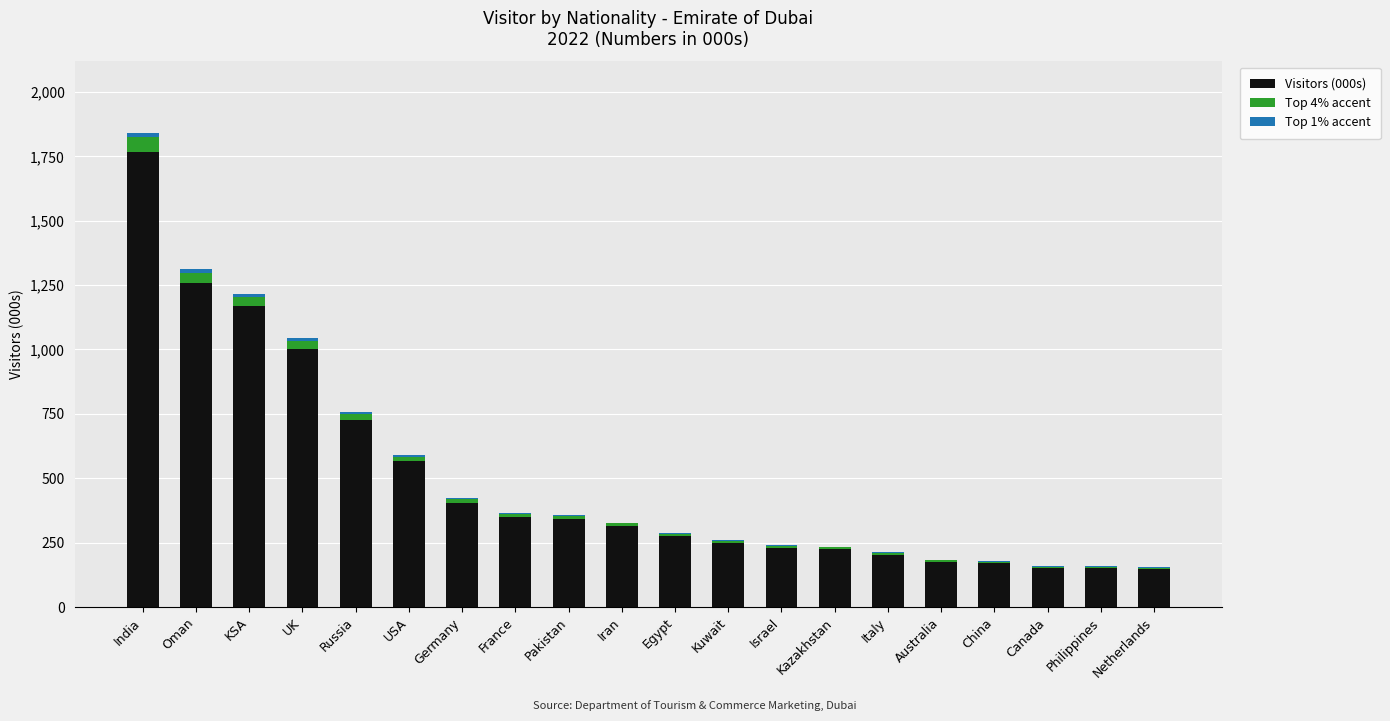

Reading left to right, what are all the values shown in this chart?

Visitors (000s): India=1842.0	Oman=1311.0	KSA=1216.0	UK=1043.0	Russia=758.0	USA=590.0	Germany=422.0	France=364.0	Pakistan=356.0	Iran=328.0	Egypt=288.0	Kuwait=260.0	Israel=239.0	Kazakhstan=234.0	Italy=212.0	Australia=184.0	China=177.0	Canada=158.0	Philippines=158.0	Netherlands=155.0
Top 4% accent: India=73.7	Oman=52.4	KSA=48.6	UK=41.7	Russia=30.3	USA=23.6	Germany=16.9	France=14.6	Pakistan=14.2	Iran=13.1	Egypt=11.5	Kuwait=10.4	Israel=9.6	Kazakhstan=9.4	Italy=8.5	Australia=7.4	China=7.1	Canada=6.3	Philippines=6.3	Netherlands=6.2
Top 1% accent: India=18.4	Oman=13.1	KSA=12.2	UK=10.4	Russia=7.6	USA=5.9	Germany=4.2	France=3.6	Pakistan=3.6	Iran=3.3	Egypt=2.9	Kuwait=2.6	Israel=2.4	Kazakhstan=2.3	Italy=2.1	Australia=1.8	China=1.8	Canada=1.6	Philippines=1.6	Netherlands=1.5